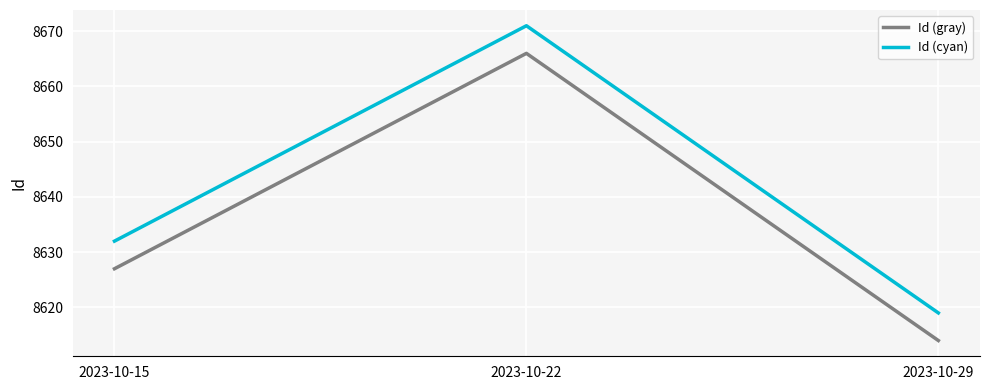

The Id (cyan) series shows 8671 at 2023-10-22. True or false?

True